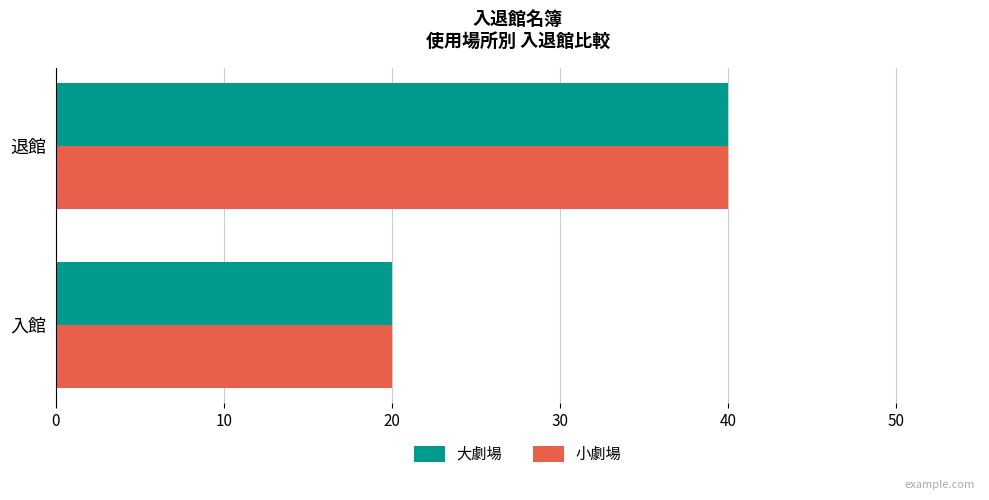

List the labels in order of 大劇場 value, smallest first.

入館, 退館